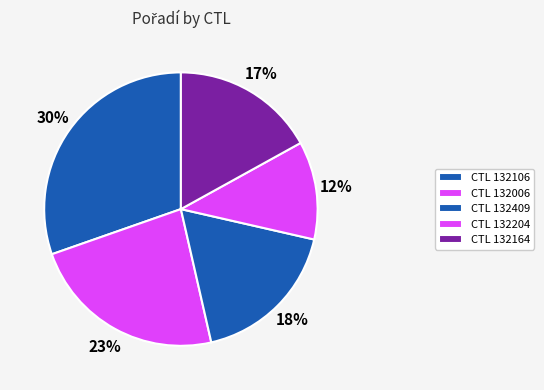

Which slice is the smallest?

132204